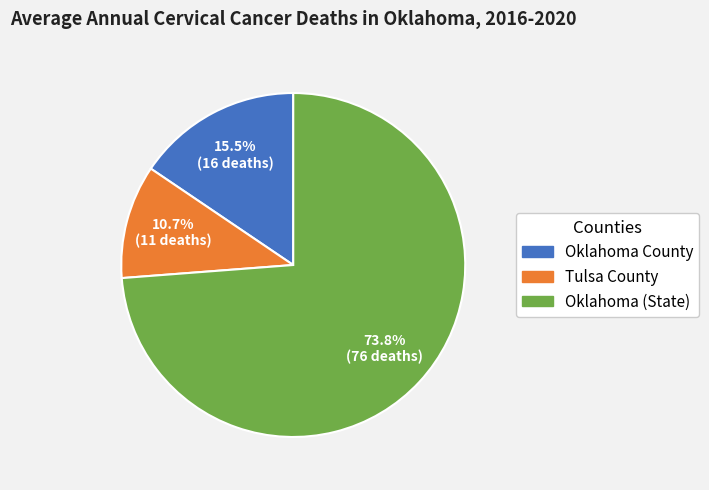

How many segments does this pie chart have?

3